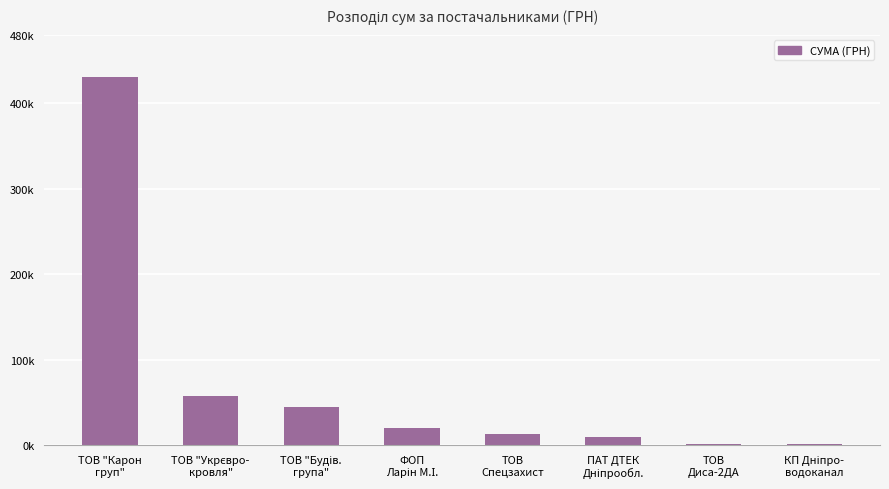

What is the label of the 8th bar from the right?

ТОВ "Карон
груп"